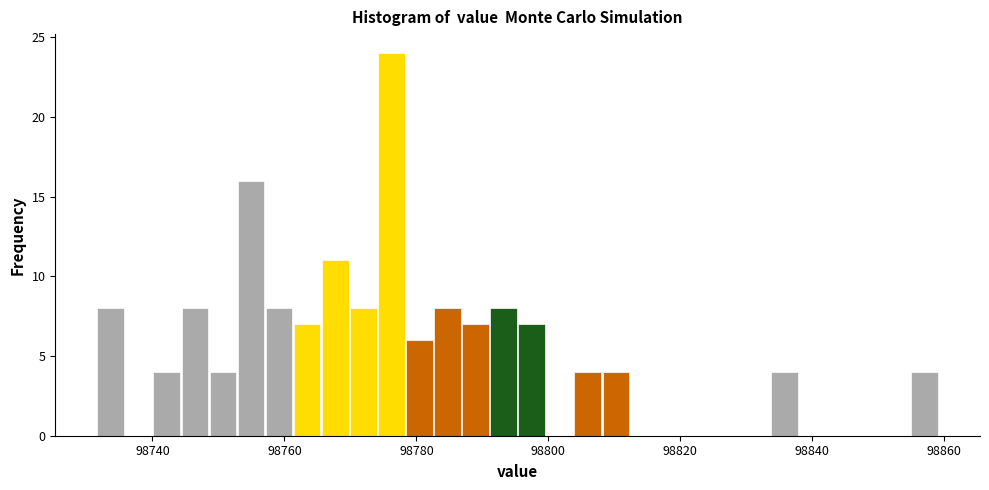

Around what value on the x-axis is the tallest bar? Give the approximate position of its centre, as read against the axis.

98776